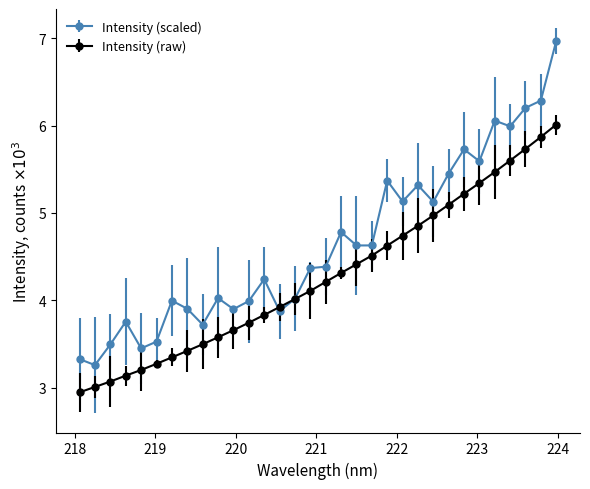

Which series has the largest range (max minus min)?

Intensity (scaled)